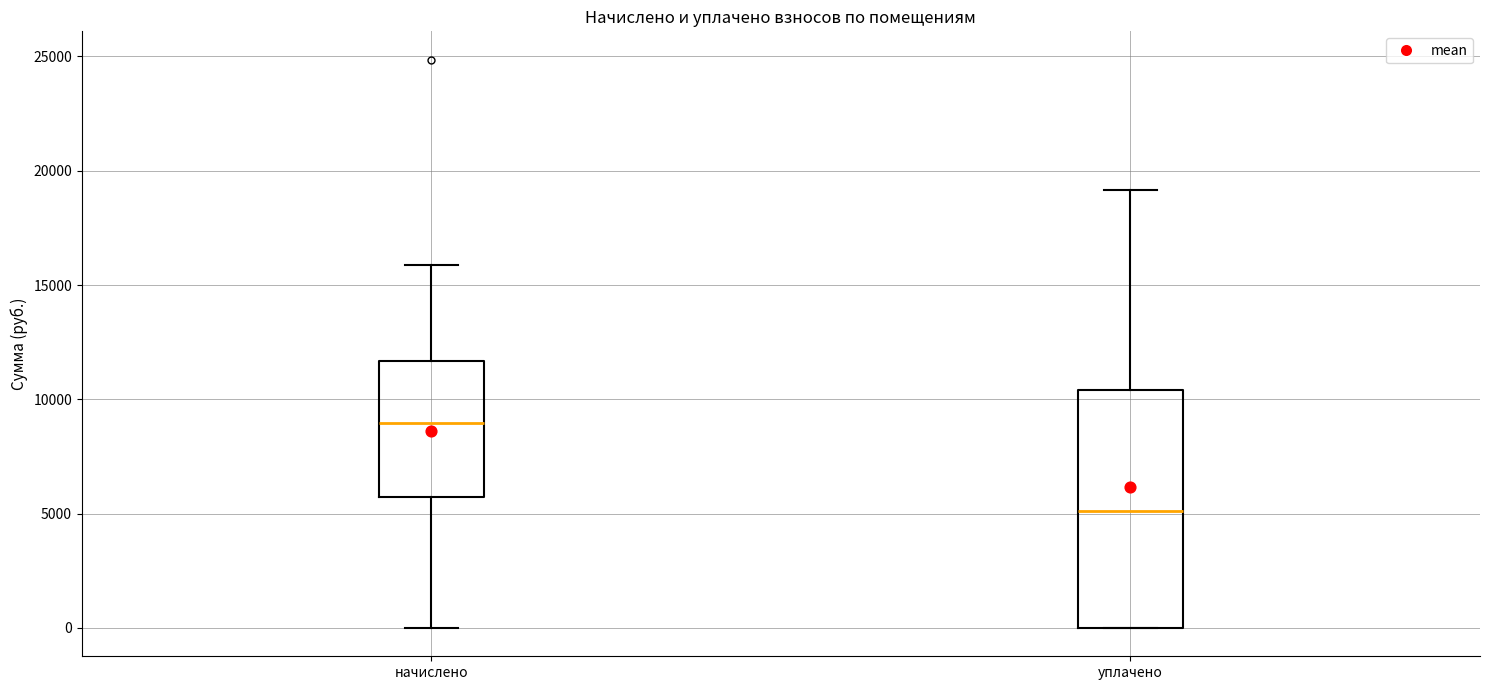

Reading left to right, read every box against the y-axis: the position of its median line, the range the box covers, and the ends of its whiskers. The values are not printed on the chart, so give them approximately, as read against the axis.

начислено: median 9000, box 5500 to 11500, whiskers 0 to 16000
уплачено: median 5000, box 0 to 10500, whiskers 0 to 19000